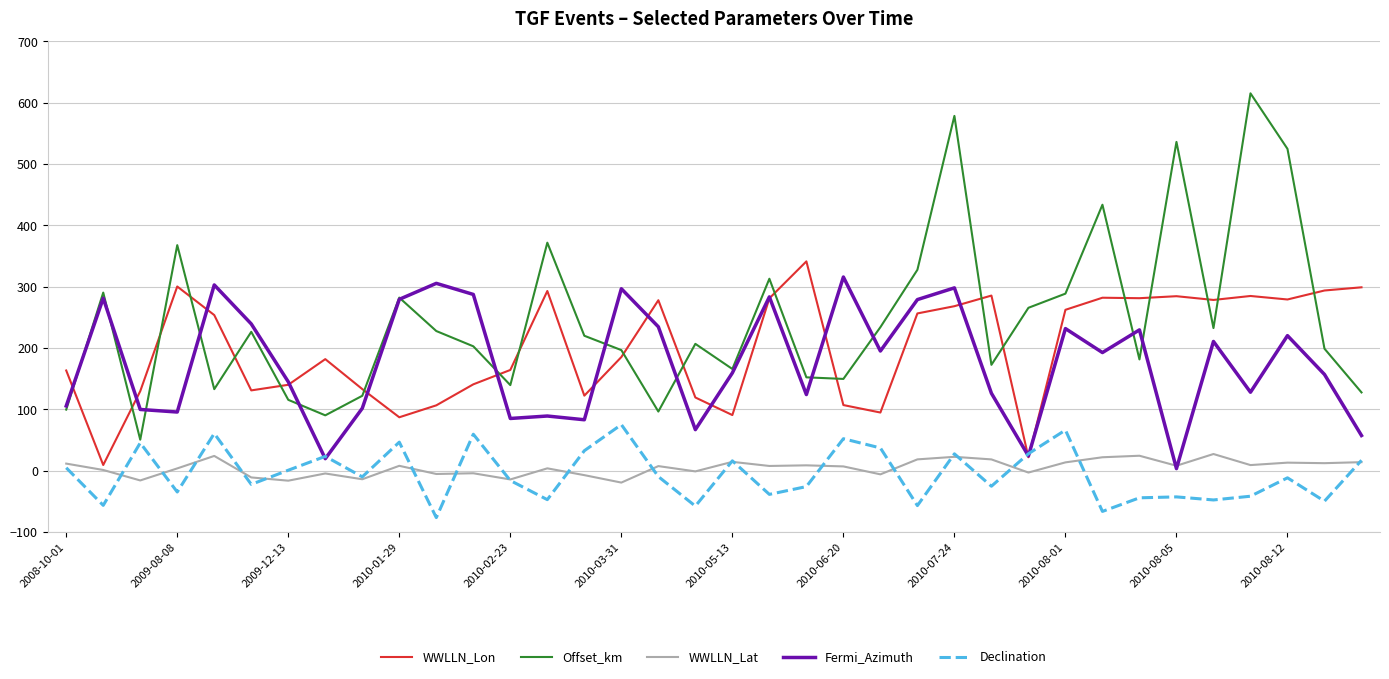

What is the minimum value shown in the chart?

-76.8